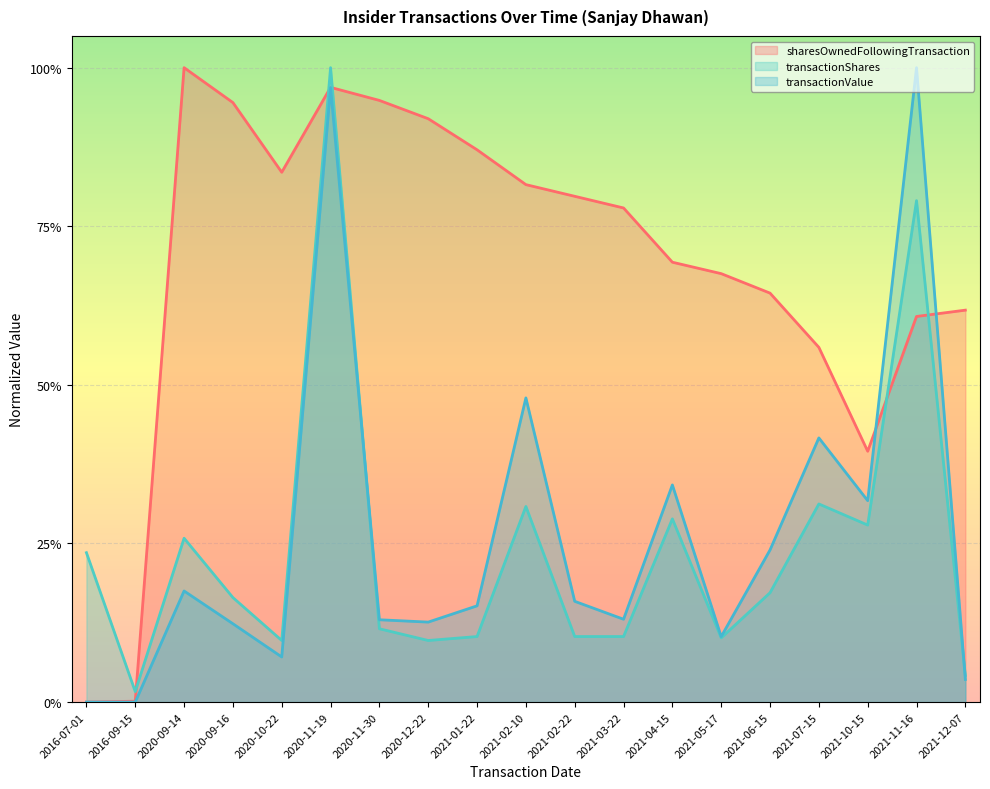

Which series has the largest range (max minus min)?

sharesOwnedFollowingTransaction